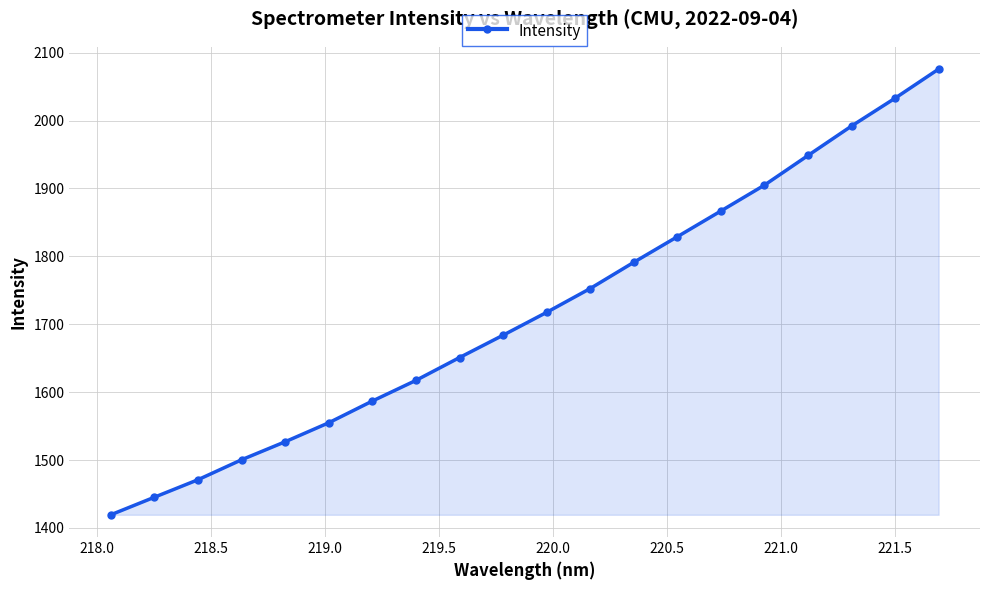

What is the difference between the maximum and minimum values?

656.5